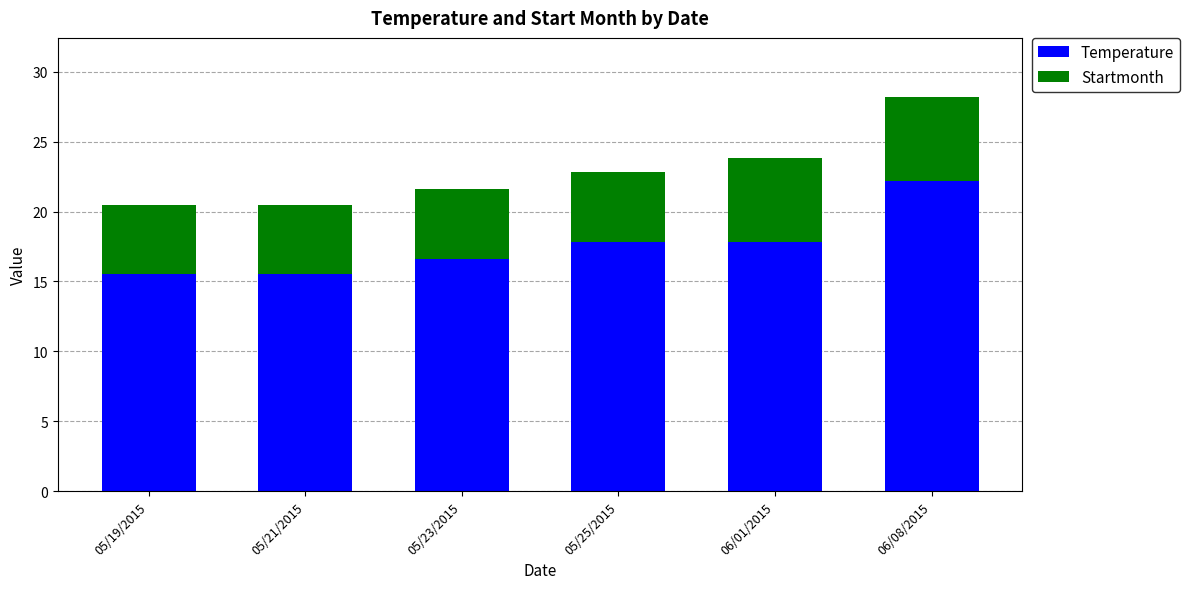

Is it true that Temperature equals 6.9 at 05/19/2015?

False